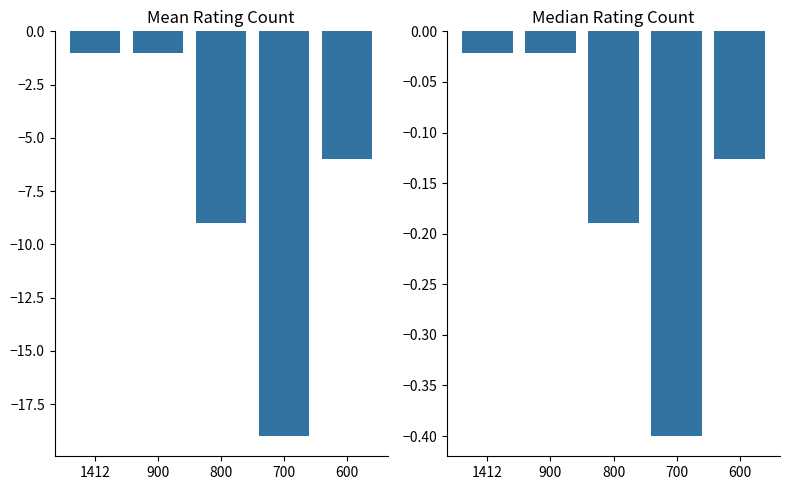

Rank the series by their maximum value, from highest to lowest.

Normalized Count, Count (negated)